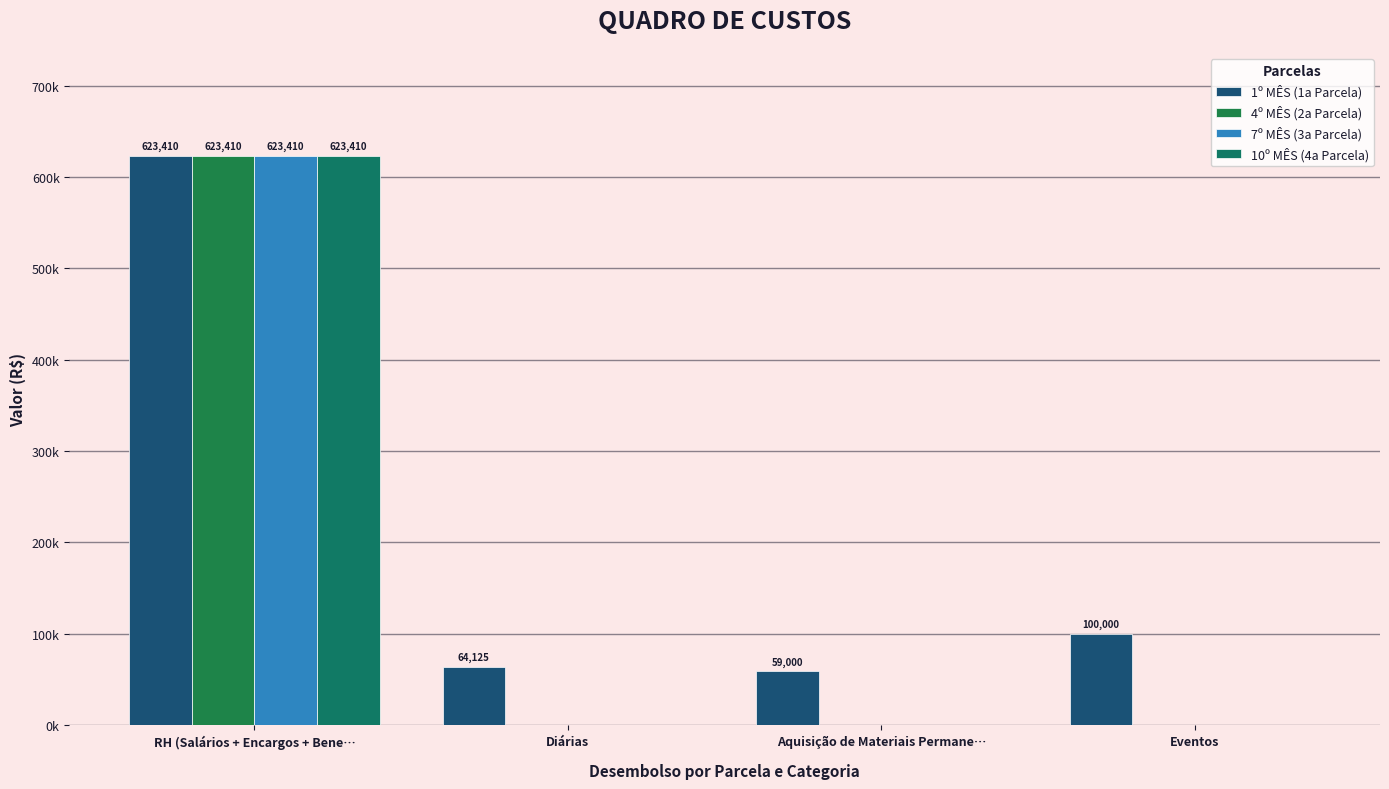

What is the total value across all series at Diárias?

64125